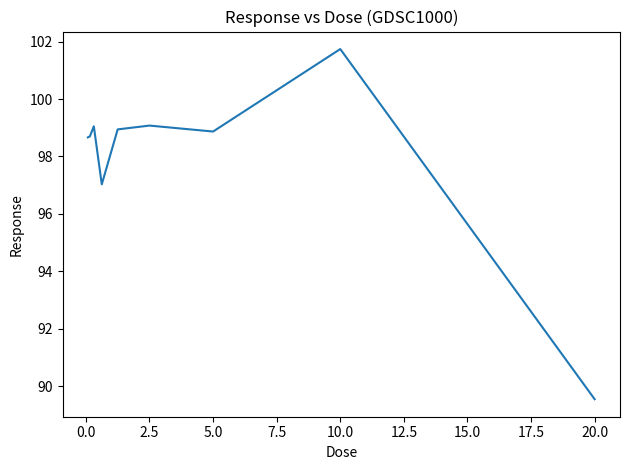

How many lines are shown in the chart?

1